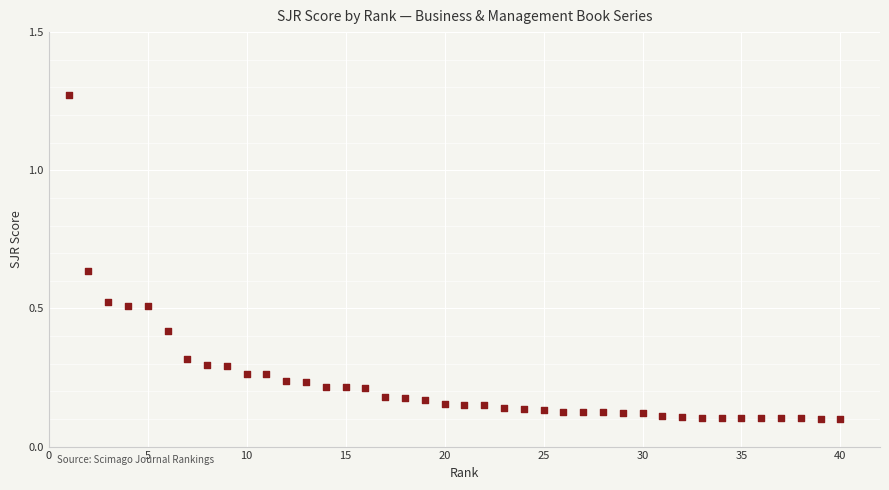

What is the range of Y values (max minus min)?

1.2